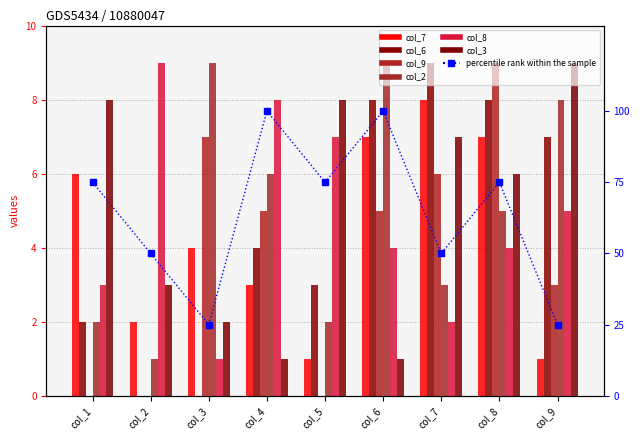

Which series has the largest total across all categories?

col_2